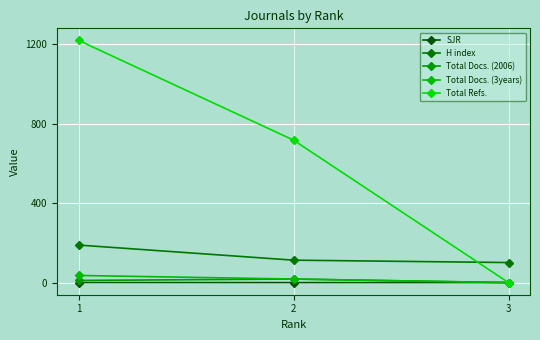

Is it true that H index equals 63.3 at 3?

False